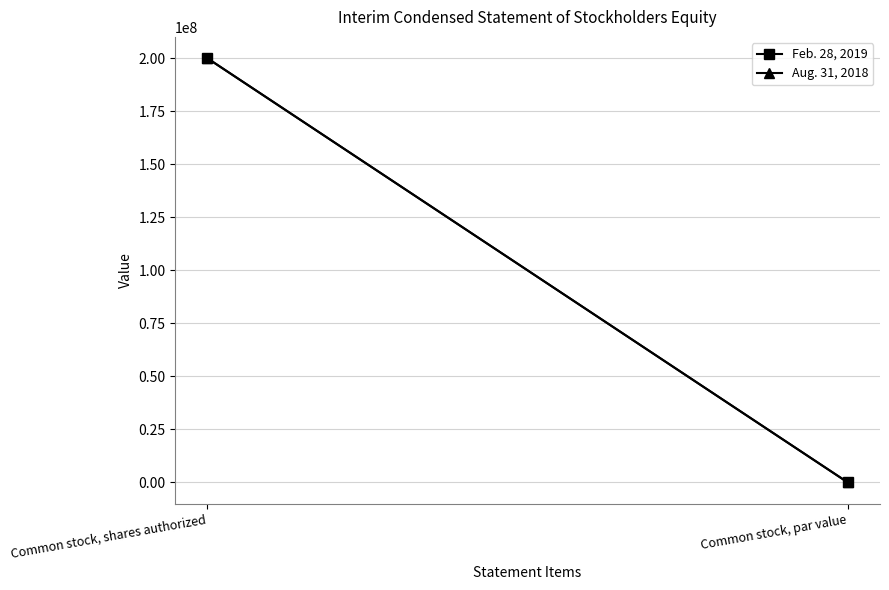

What is the label of the 2nd point from the left?

Common stock, par value